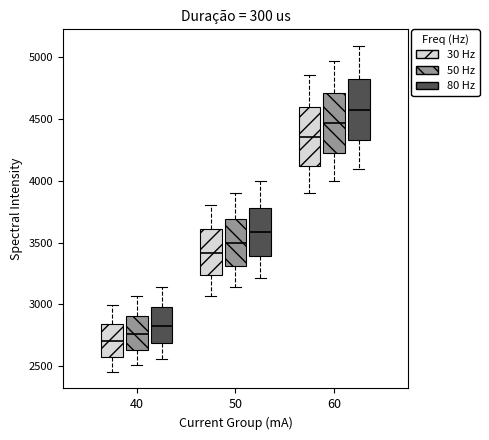

Reading left to right, read every box against the y-axis: the position of its median line, the range the box covers, and the ends of its whiskers. The values are not printed on the chart, so give them approximately, as read against the axis.

40 (30 Hz): median 2700, box 2550 to 2850, whiskers 2450 to 3000
40 (50 Hz): median 2750, box 2650 to 2900, whiskers 2500 to 3050
40 (80 Hz): median 2850, box 2700 to 3000, whiskers 2550 to 3150
50 (30 Hz): median 3400, box 3250 to 3600, whiskers 3050 to 3800
50 (50 Hz): median 3500, box 3300 to 3700, whiskers 3150 to 3900
50 (80 Hz): median 3600, box 3400 to 3800, whiskers 3200 to 4000
60 (30 Hz): median 4350, box 4100 to 4600, whiskers 3900 to 4850
60 (50 Hz): median 4450, box 4250 to 4700, whiskers 4000 to 5000
60 (80 Hz): median 4550, box 4350 to 4850, whiskers 4100 to 5100